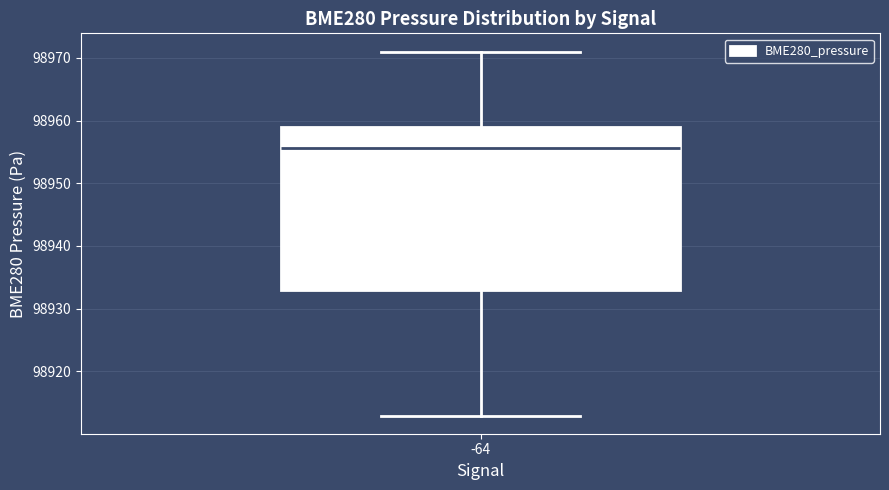

Where does the lower whisker of the box at x = -64 end on the y-axis? The values are not printed on the chart, so give them approximately, as read against the axis.

98913